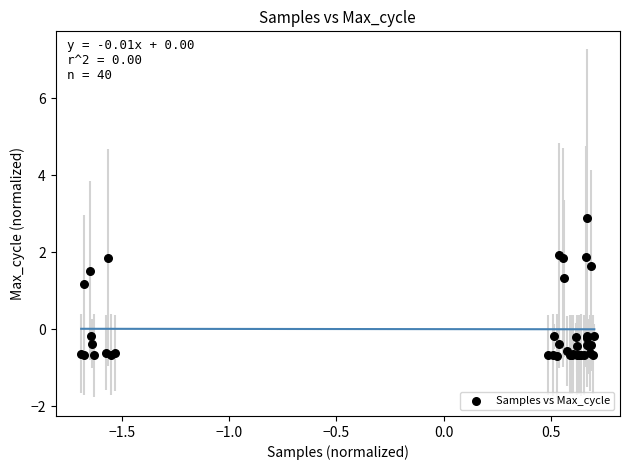

What Y value in the scatter plot is closest to 1?

1.2